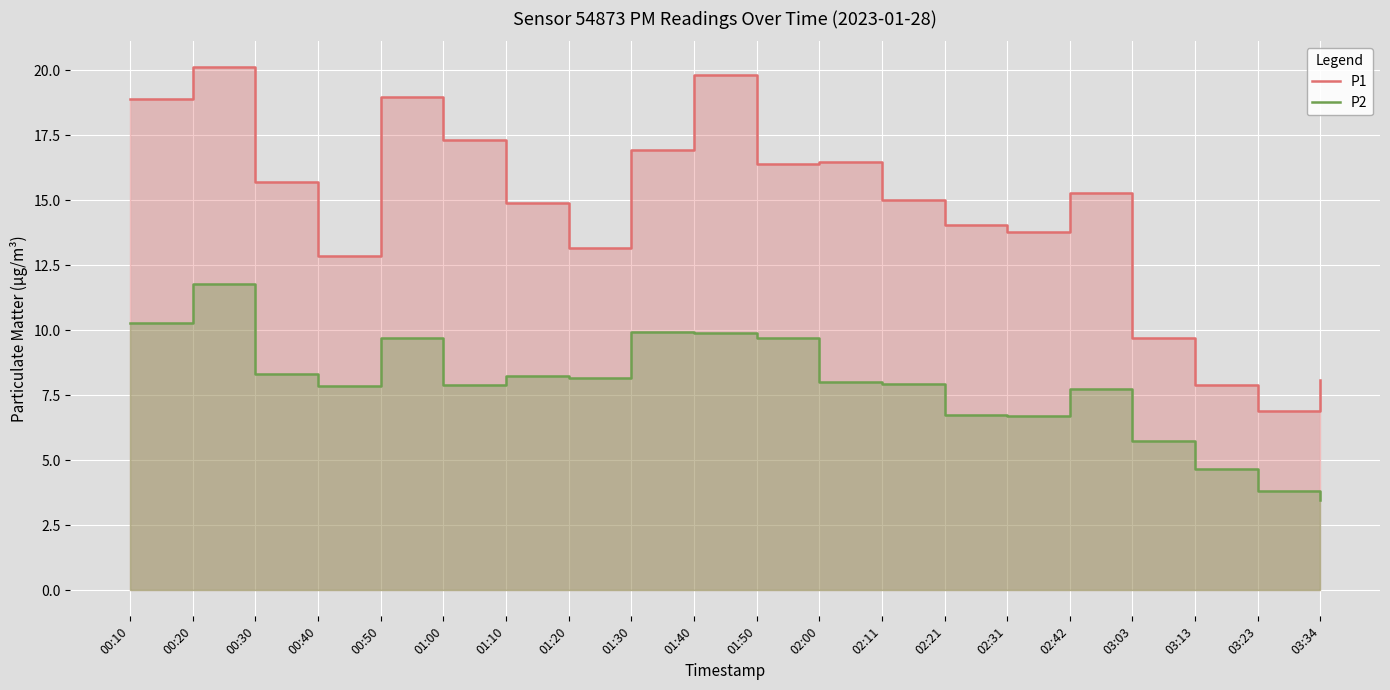

True or false: P1 and P2 cross at least once.

False